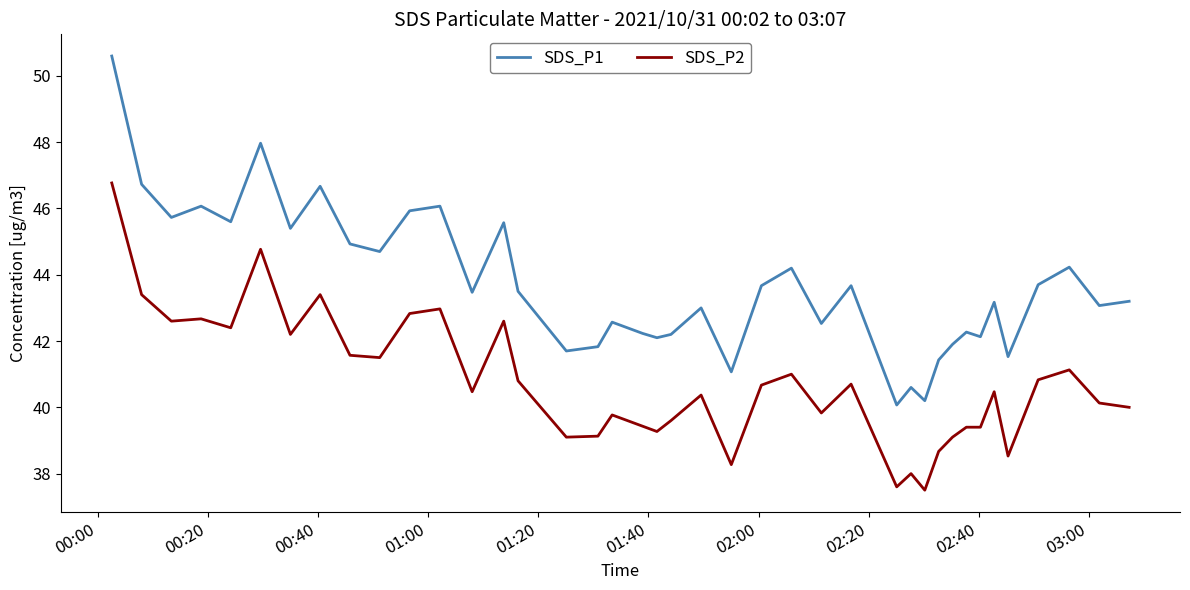

List the series in order of their peak value, highest first.

SDS_P1, SDS_P2